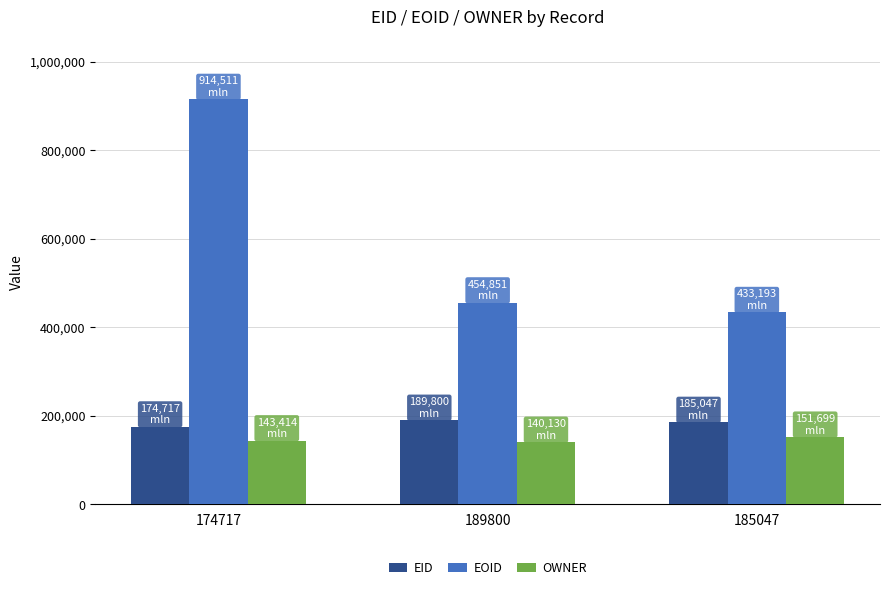

Which series has the largest range (max minus min)?

EOID